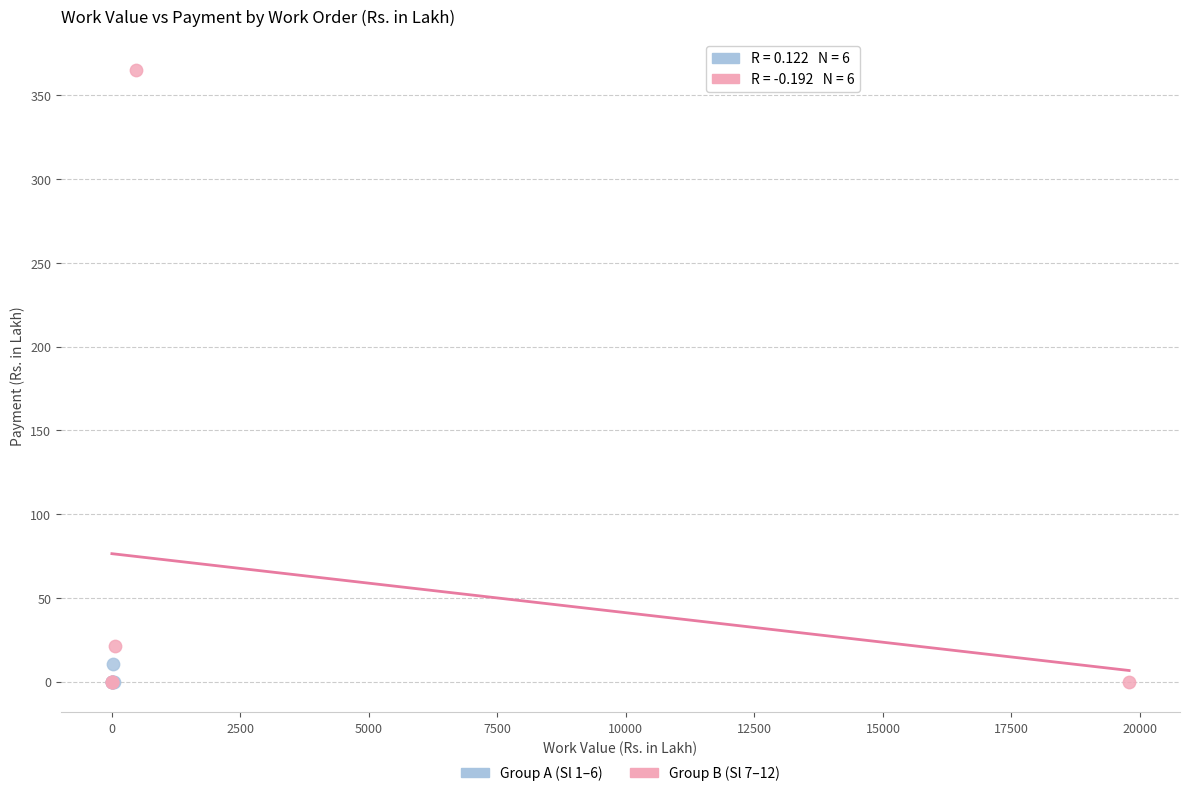

Which series contains the highest Y value?

Group B (Sl 7–12)